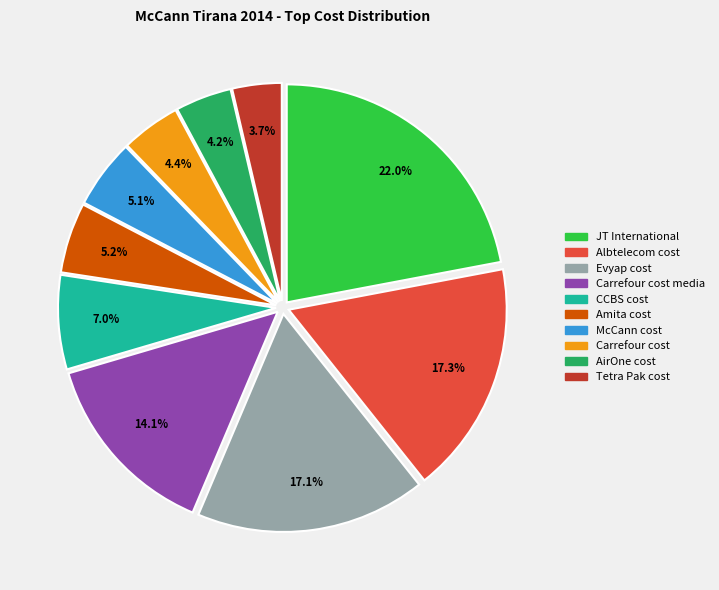

To the nearest percent, what is the difference between the largest and smallest slice percentages?

18%